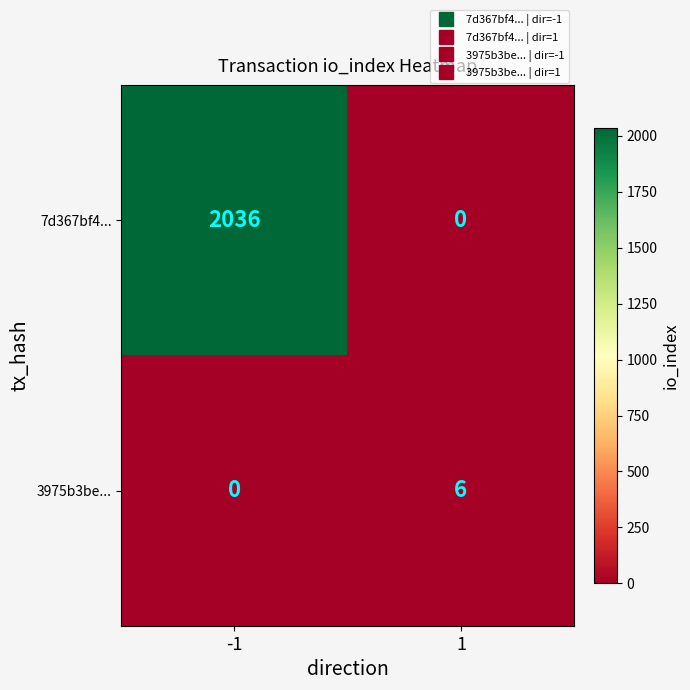

What is the total value across all series at -1?

2036